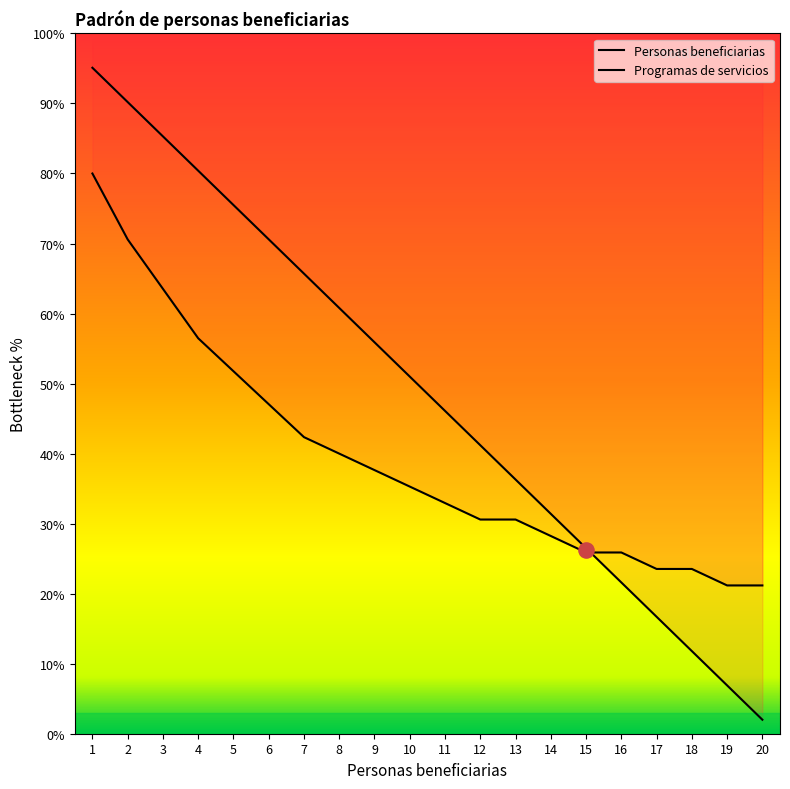

Which series reaches the minimum Y coordinate?

Personas beneficiarias